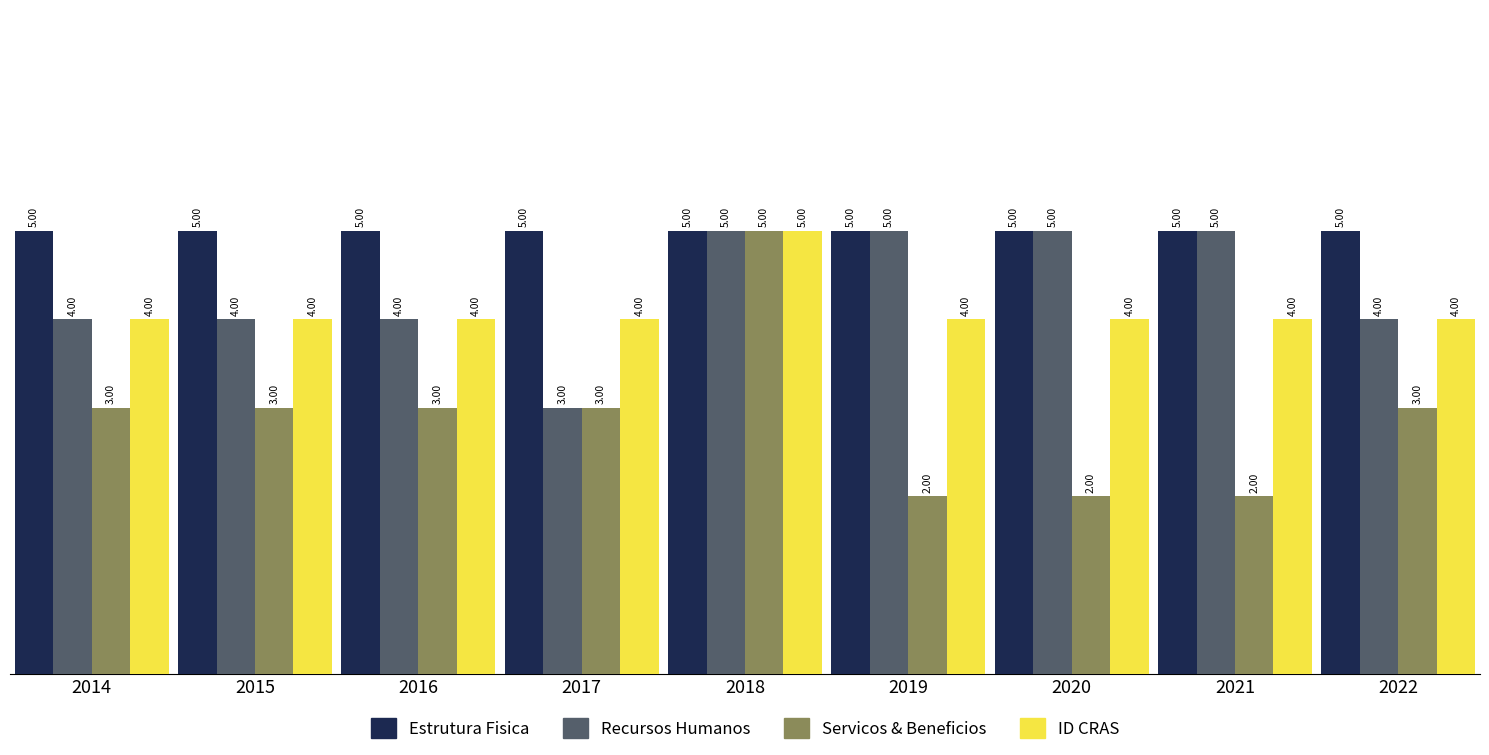

What is the sum of all ID CRAS values?

37